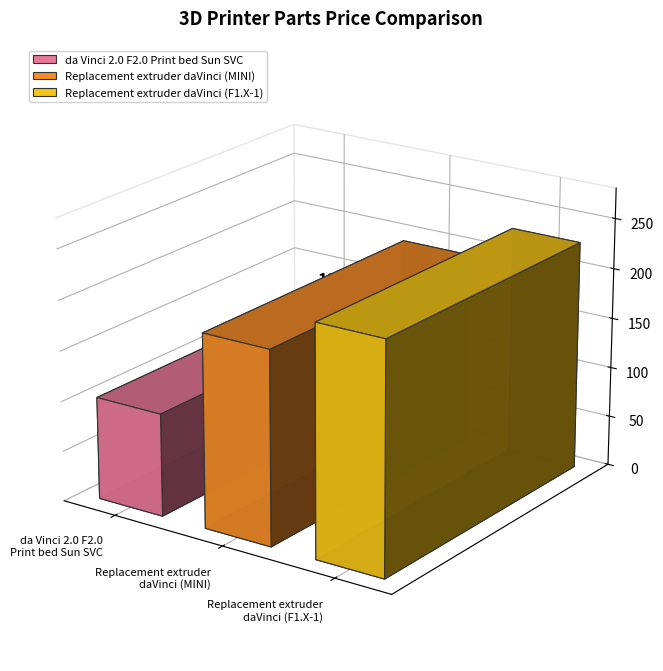

Where is the data nearest to the value 165?

Replacement extruder
daVinci (MINI)